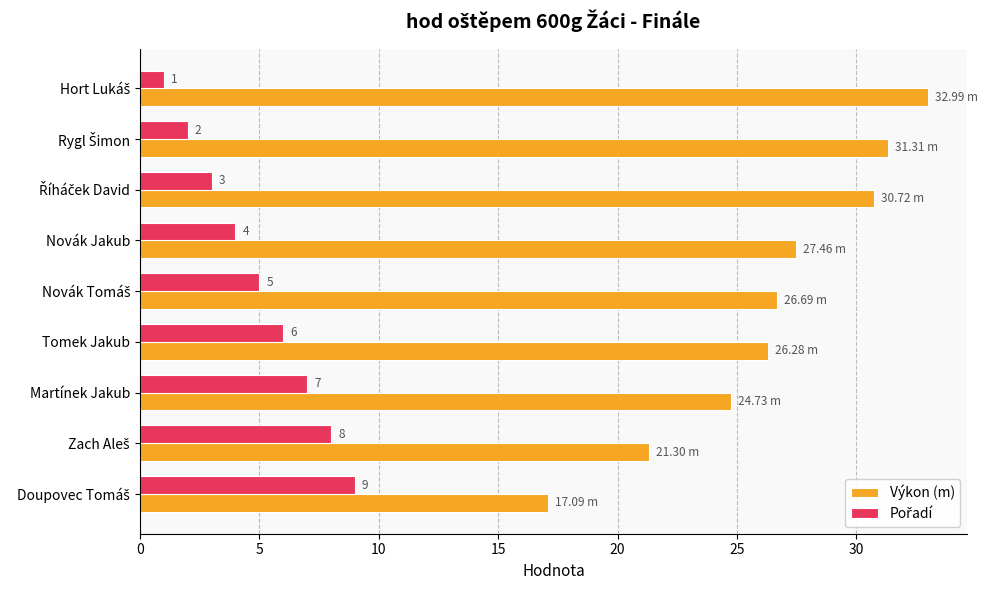

Where is Výkon (m) nearest to the value 25?

Martínek Jakub